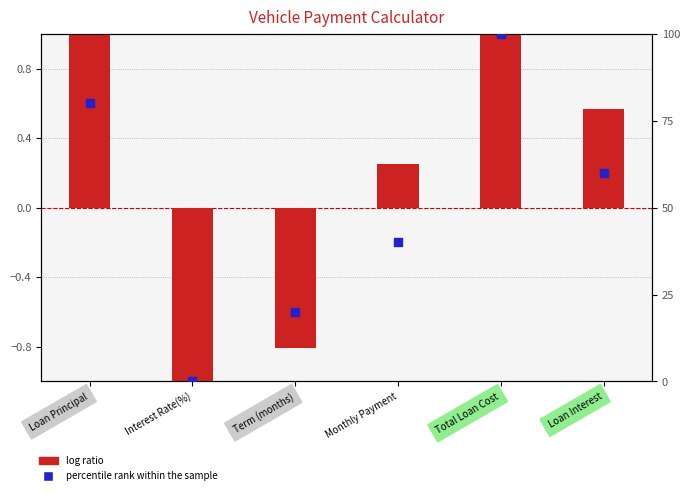

Which series reaches the minimum Y coordinate?

log ratio